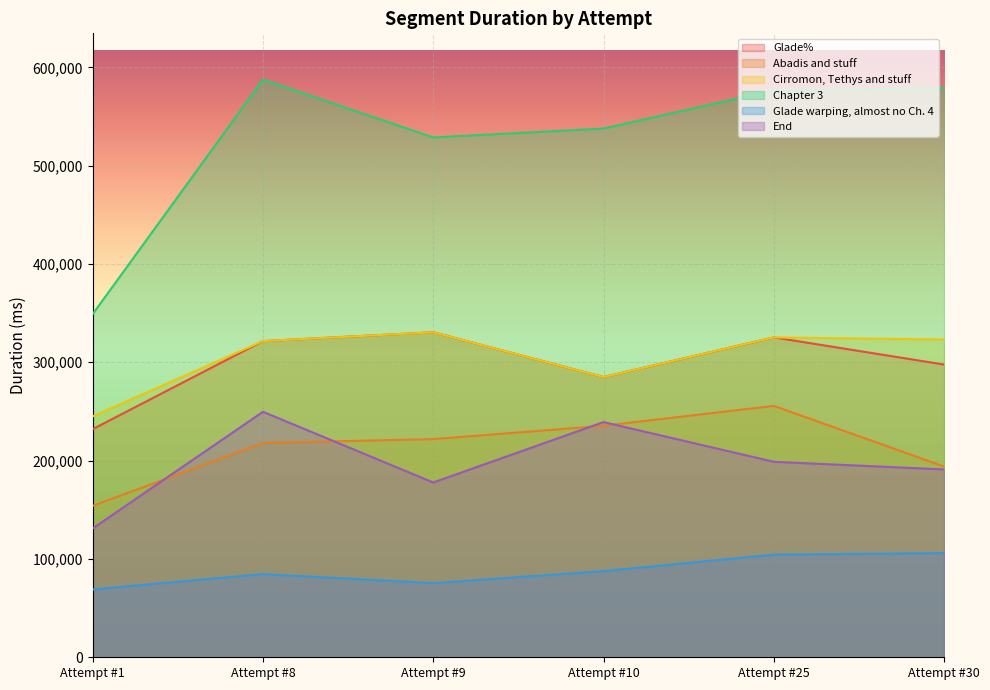

Reading left to right, transcribe all the data shown in this chart.

Glade%: 232000	321570	330515	284960	325335	297705
Abadis and stuff: 154000	217923	221891	235442	255695	193946
Cirromon, Tethys and stuff: 245000	321570	330515	284960	325335	323143
Chapter 3: 349000	587553	528686	537724	576660	578748
Glade warping, almost no Ch. 4: 69000	84599	75414	87638	104394	105926
End: 131000	249672	177769	239207	198800	191021